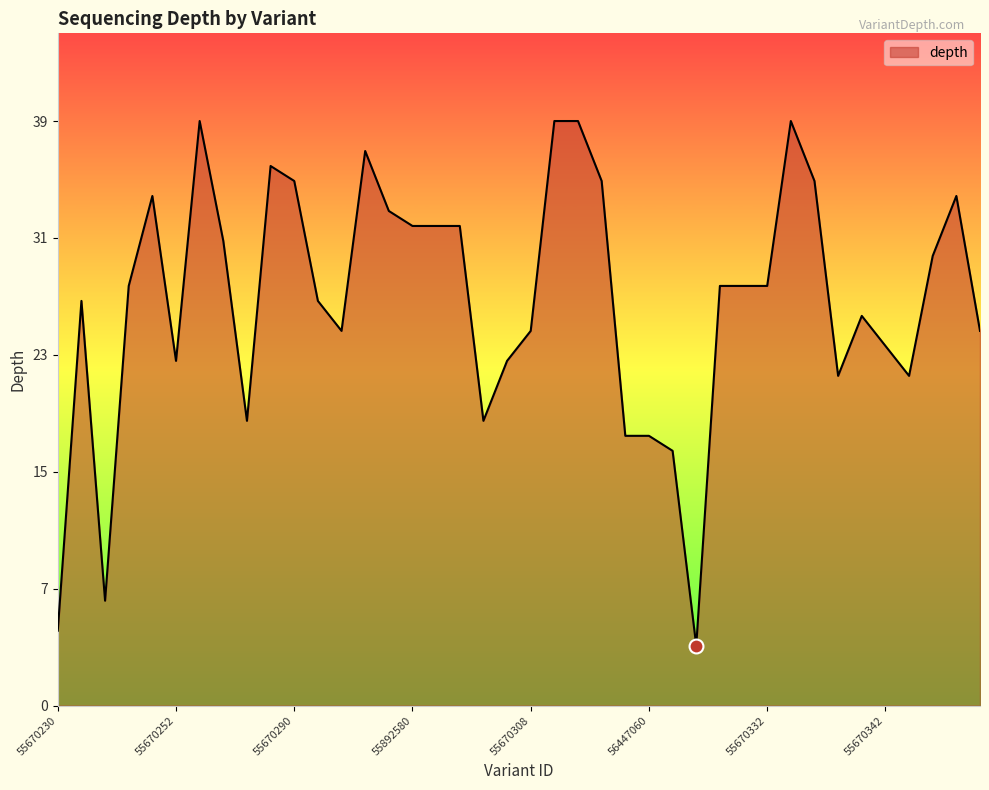

What is the difference between the maximum and minimum values?

35